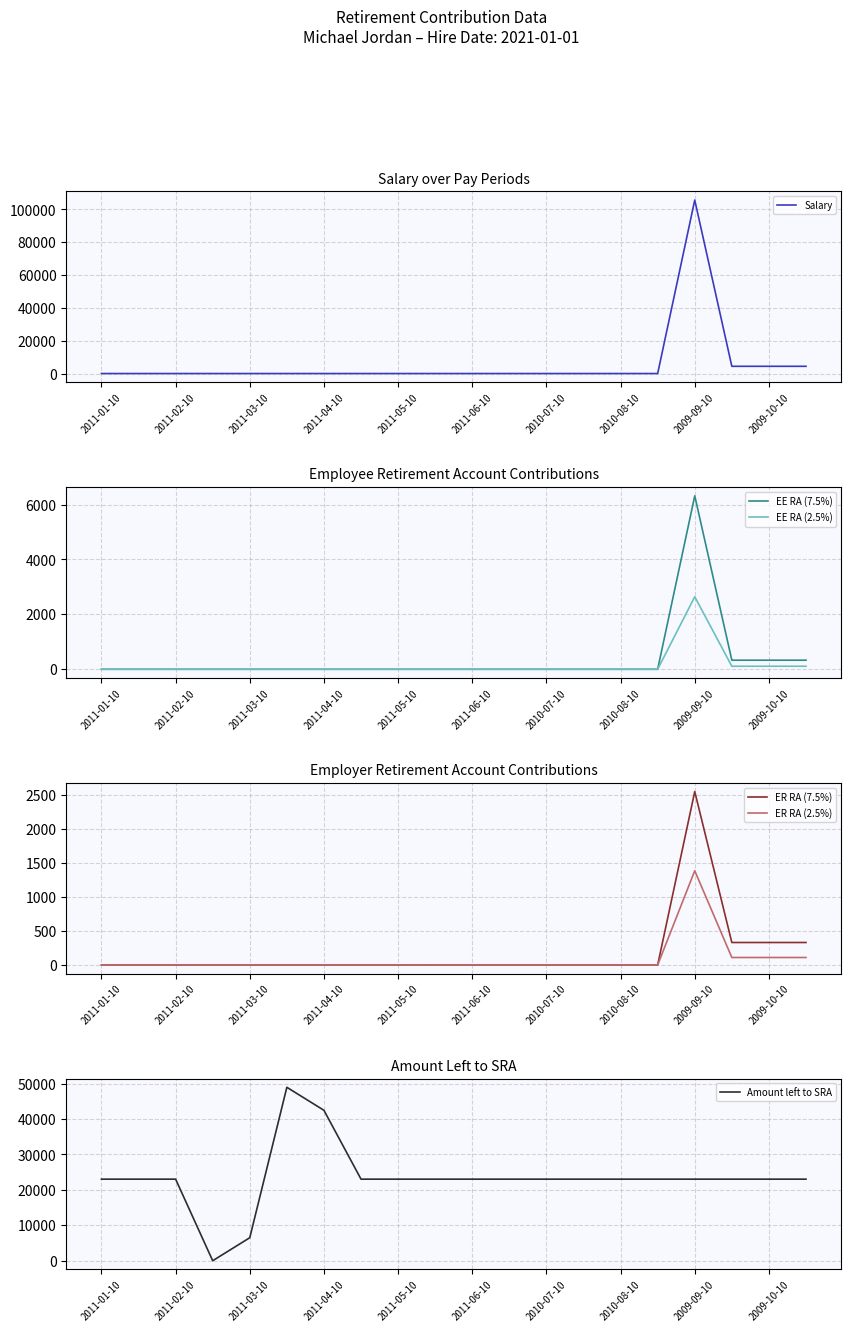

Which category has the lowest value in the Salary series?

2011-01-10